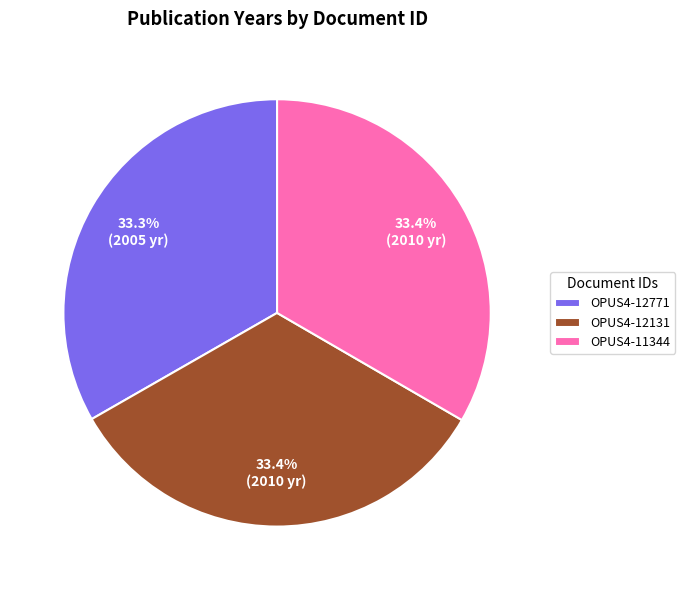

Is the sum of OPUS4-11344 and OPUS4-12131 greater than half?

Yes